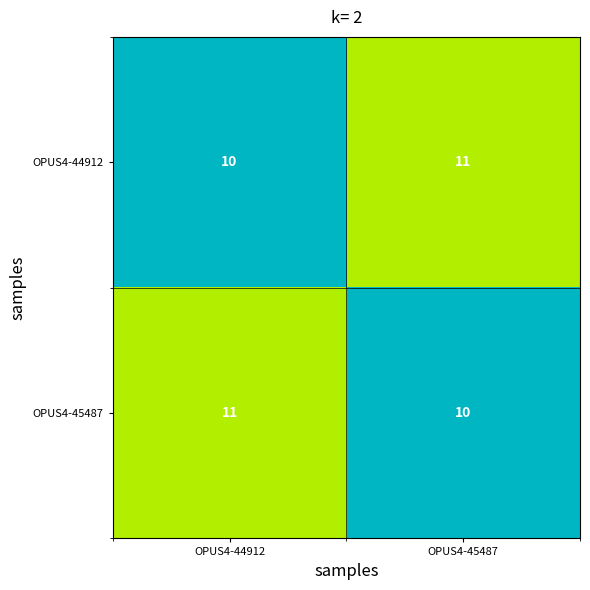

At OPUS4-45487, list the series in order from smallest to largest.

OPUS4-45487, OPUS4-44912